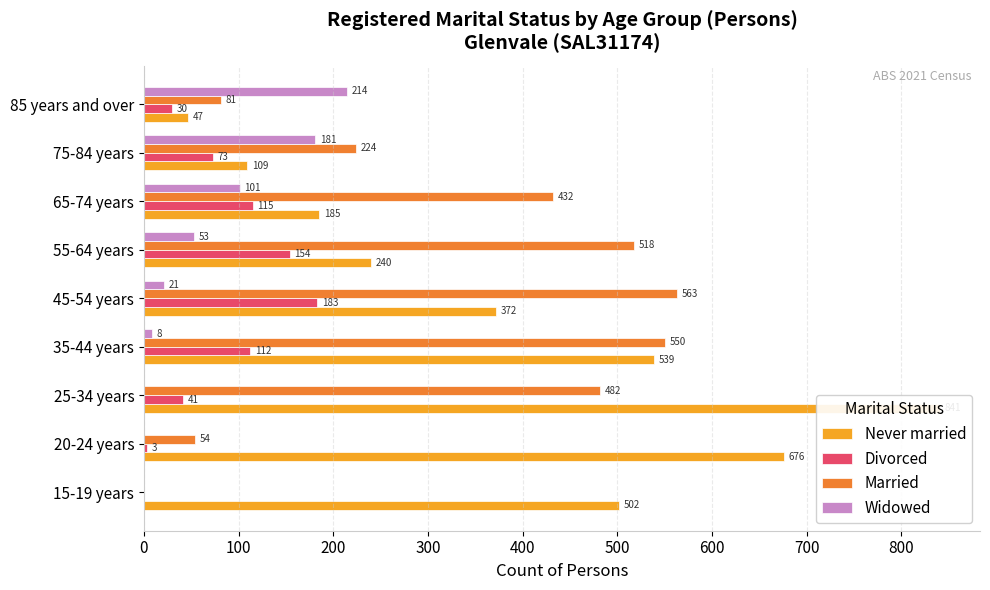

How many groups of bars are there?

9